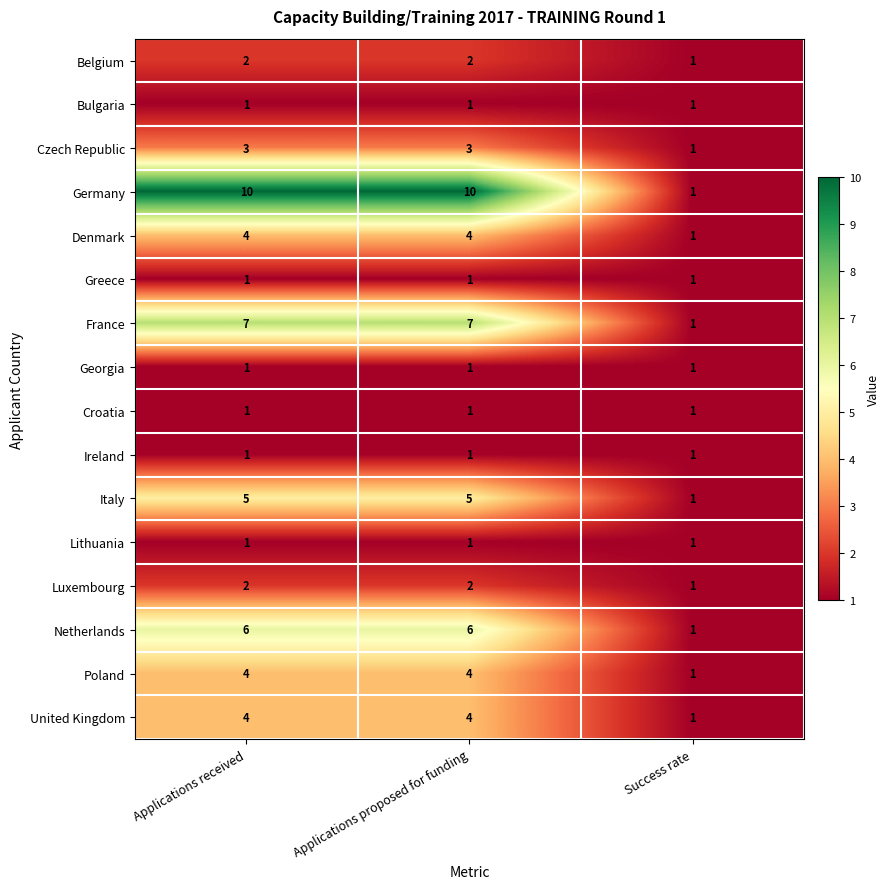

Which series has the largest total across all categories?

Germany